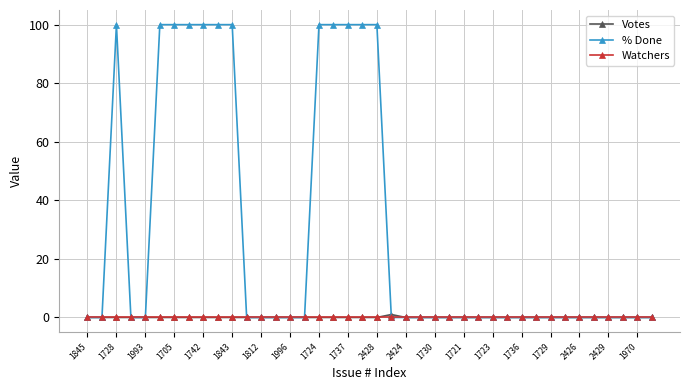

Which series has the largest total across all categories?

% Done